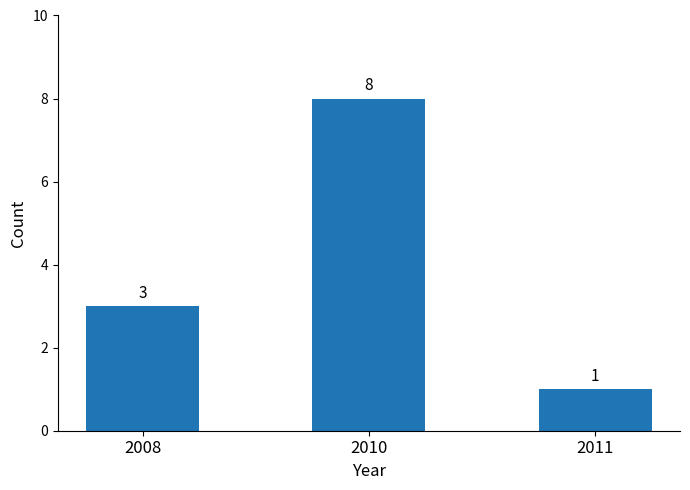

What is the sum of all values?

12